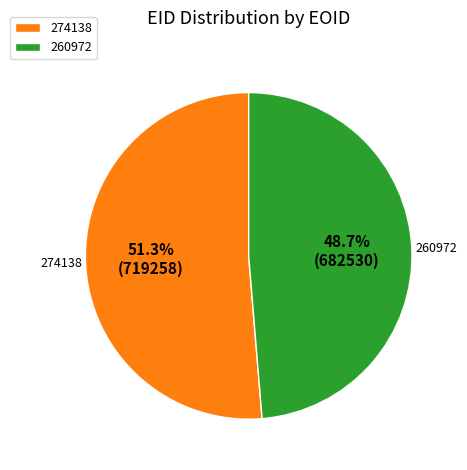

Is there a majority slice in this chart?

Yes